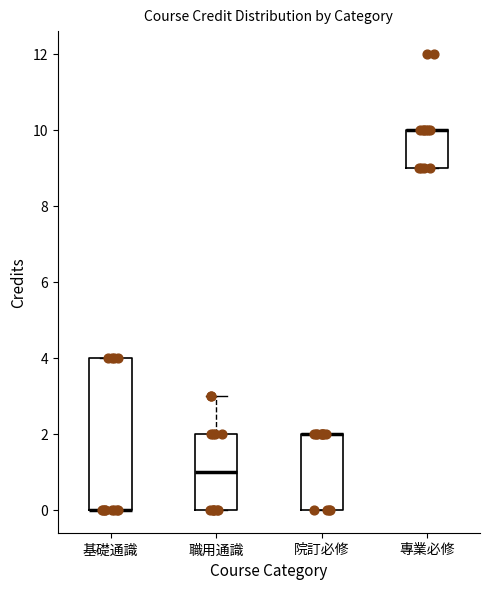

Comparing the boxes themselves (not the whiskers), which one is the tallest?

基礎通識